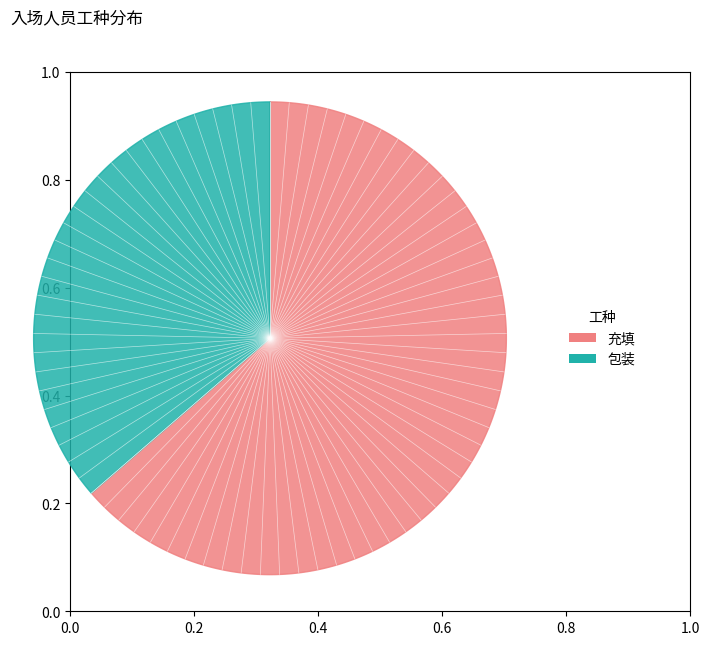

Which slice is the smallest?

包装